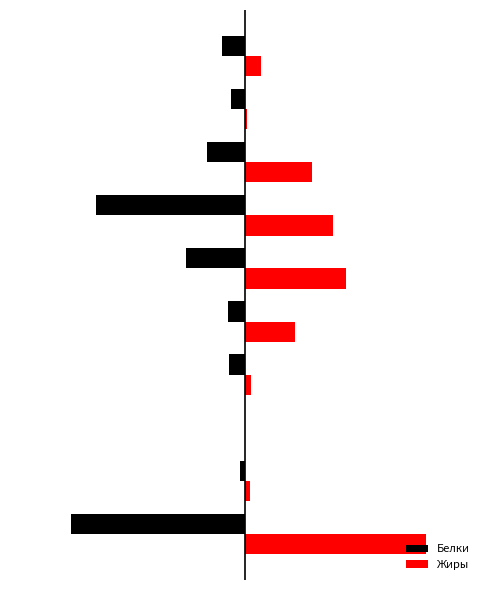

What are all the series names shown in the legend?

Белки, Жиры